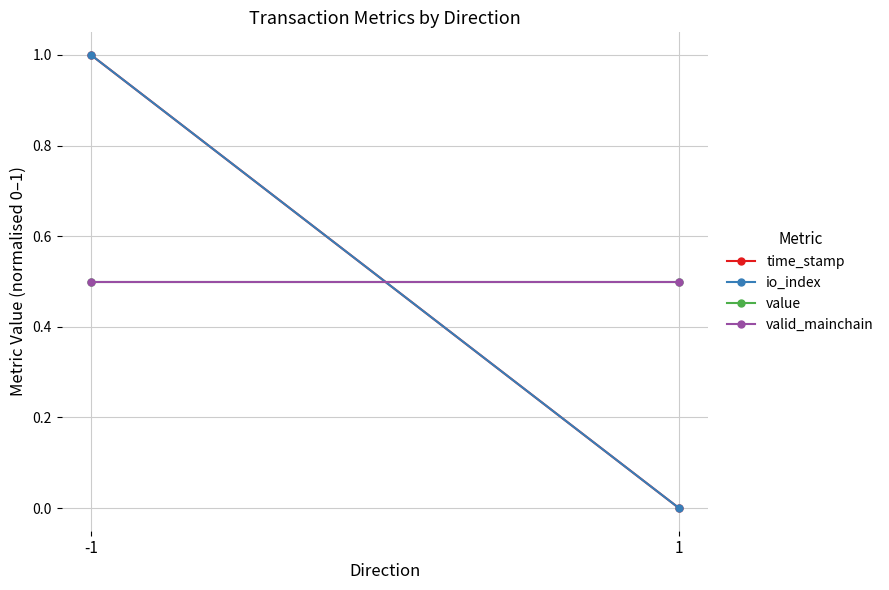

The value series shows 0.5 at 1. True or false?

True